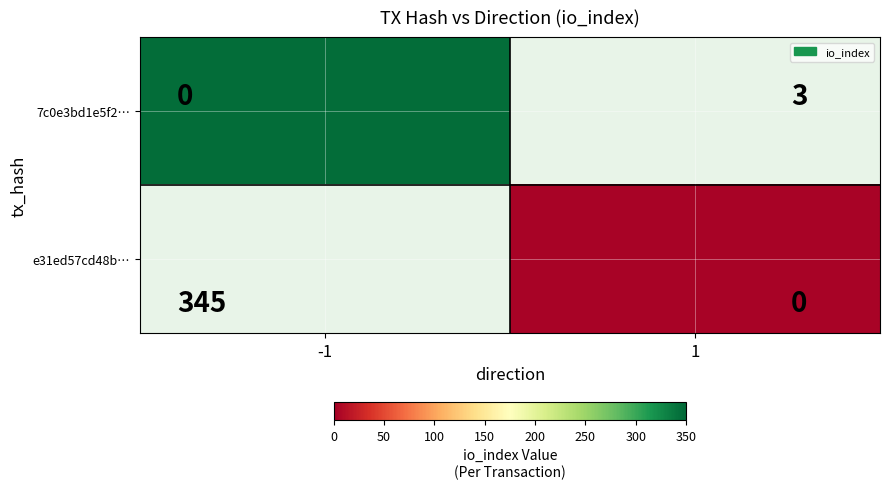

How many values in e31ed57cd48b… are above zero?

1